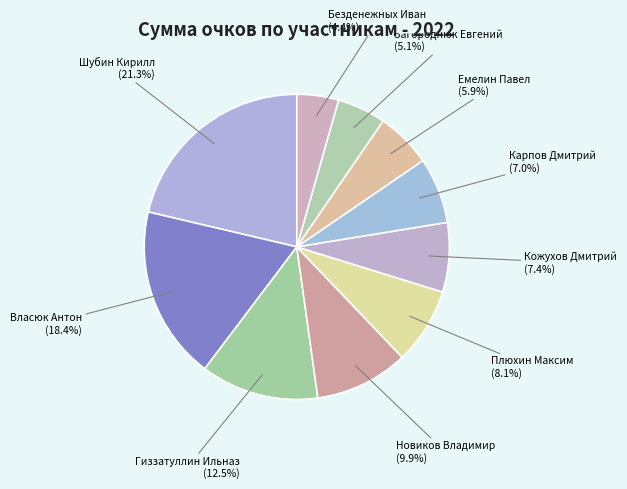

Is there a majority slice in this chart?

No